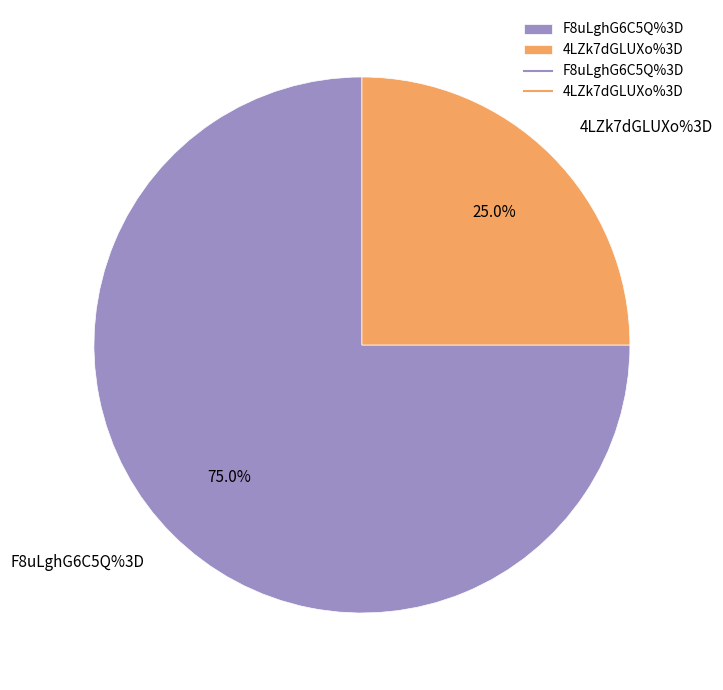

Combined, what portion of the pie is 4LZk7dGLUXo%3D and F8uLghG6C5Q%3D?

100.0%